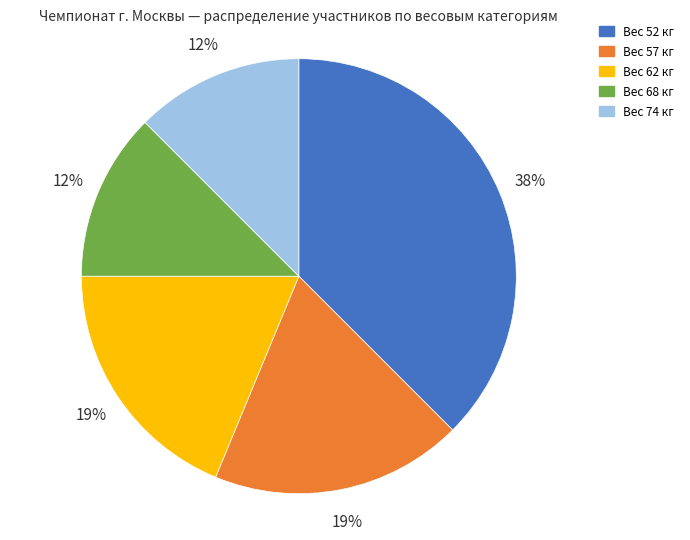

Does any single category account for the majority?

No